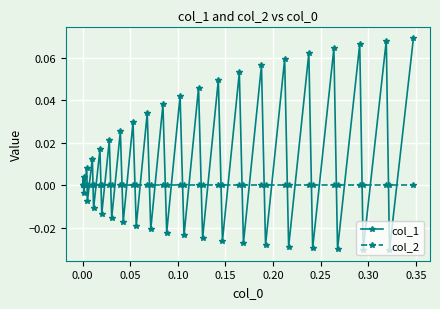

Which series has the largest total across all categories?

col_1